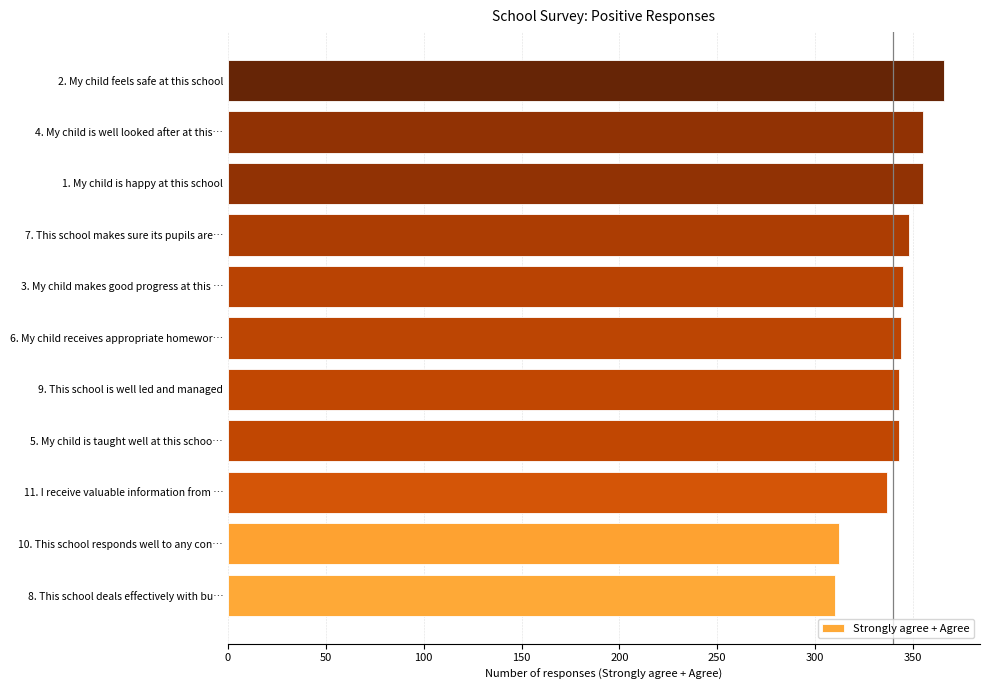

True or false: the data shows 237 at 9. This school is well led and managed.

False